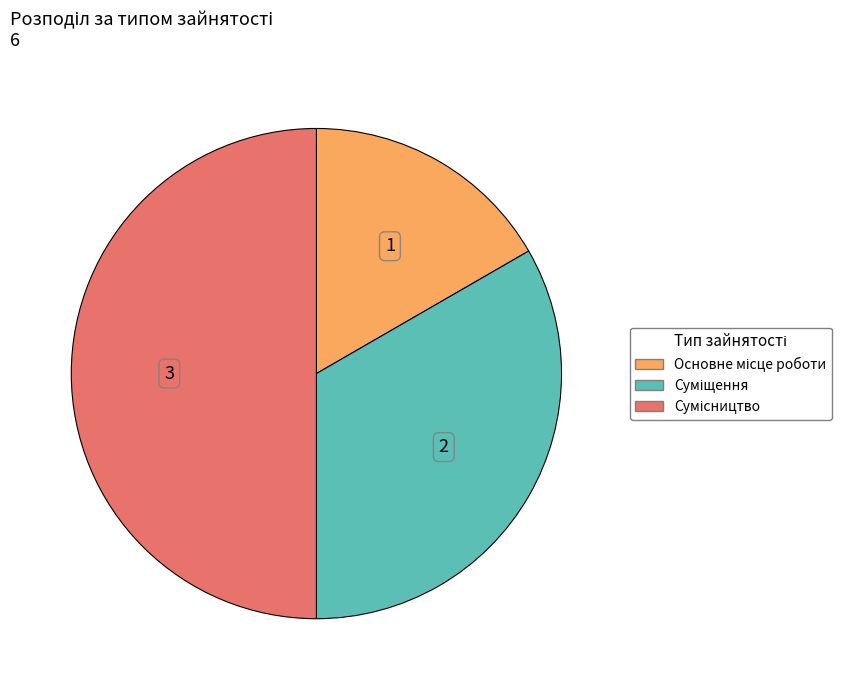

What percentage is NOT represented by Суміщення?

66.7%